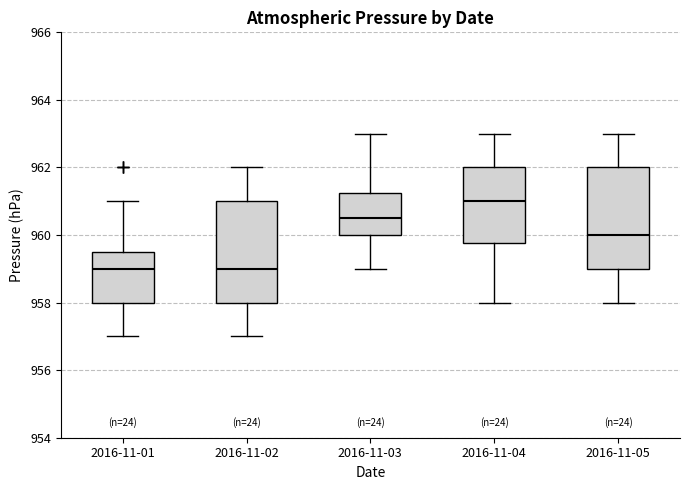

Which box's median line is the highest?

2016-11-04